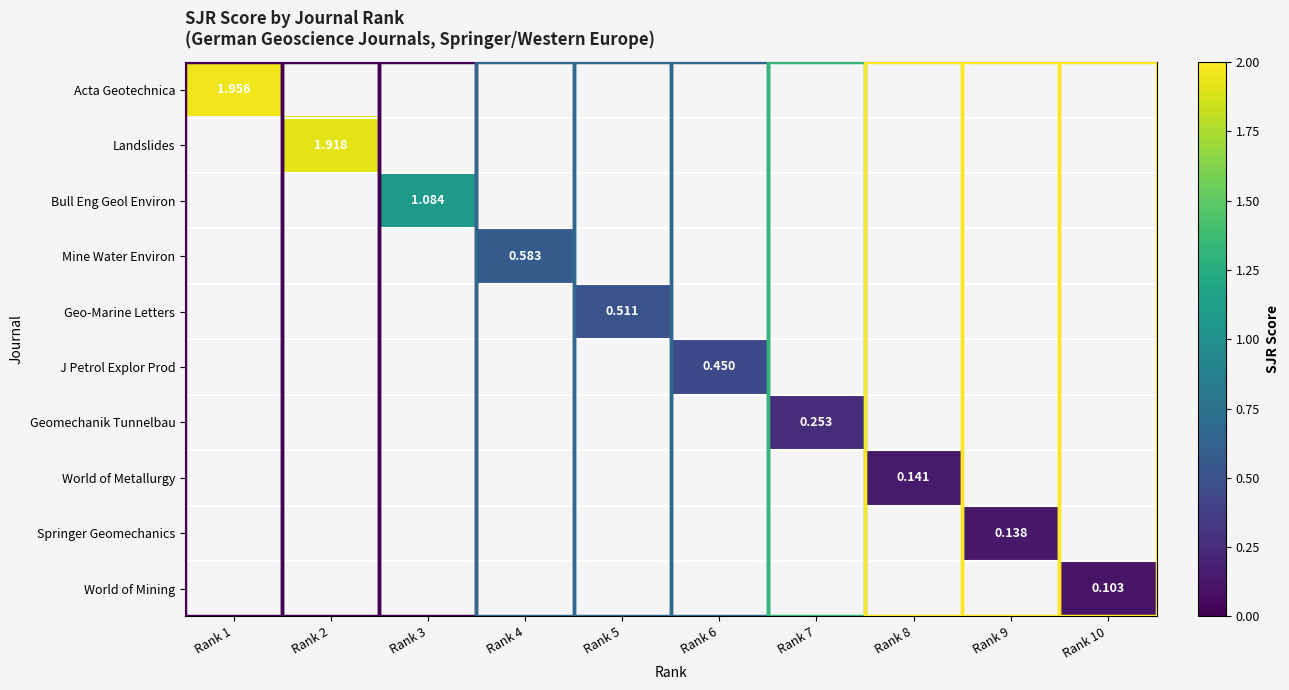

Which has a higher value, Rank 5 or Rank 3?

Rank 3